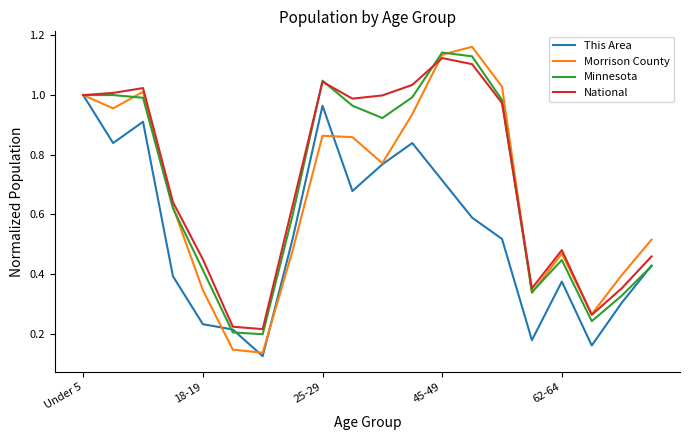

At how many categories does at least one series exceed 0?

20